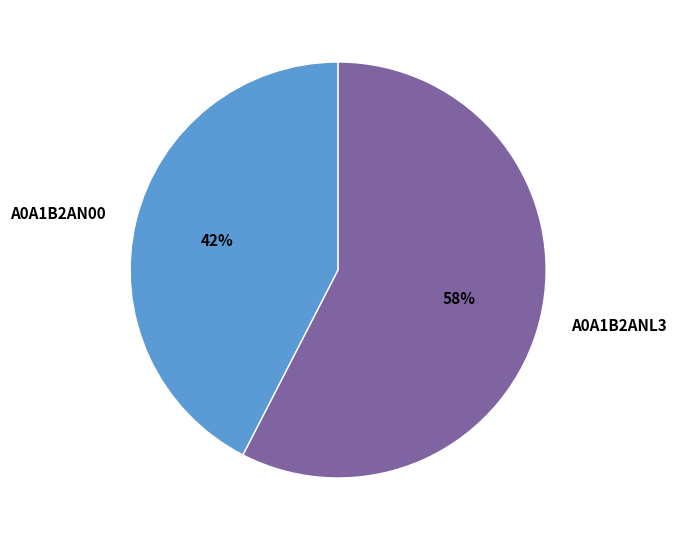

Does A0A1B2AN00 represent more than half of the total?

No